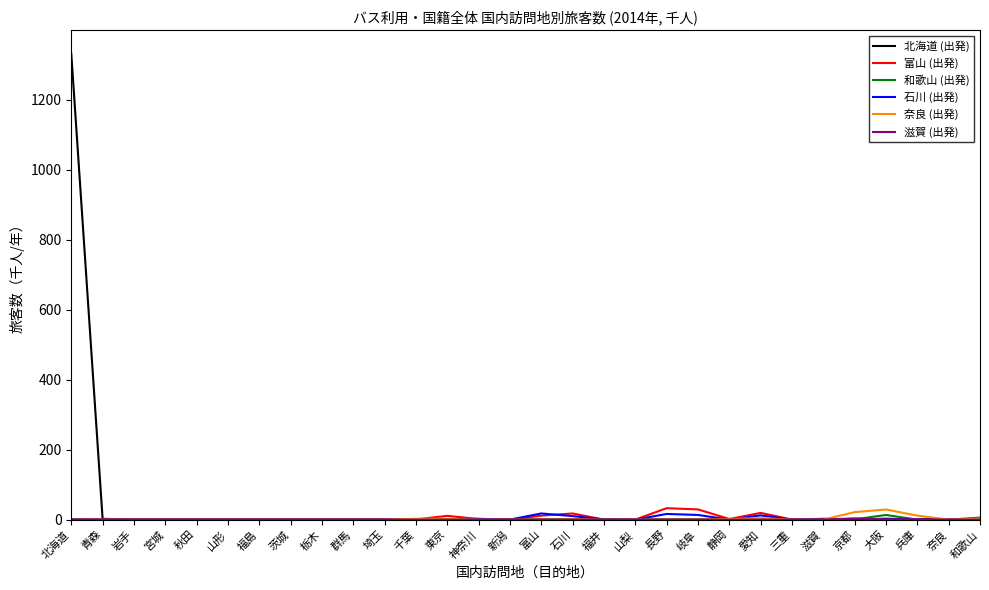

Which category has the highest value across all series?

北海道